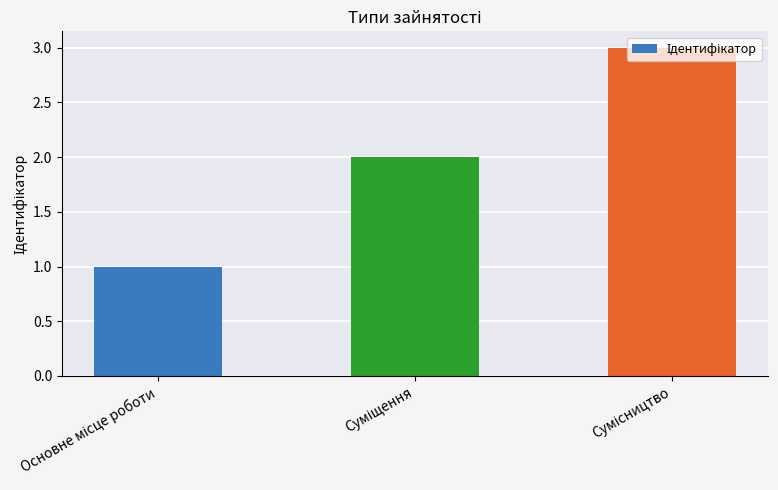

What is the average value?

2